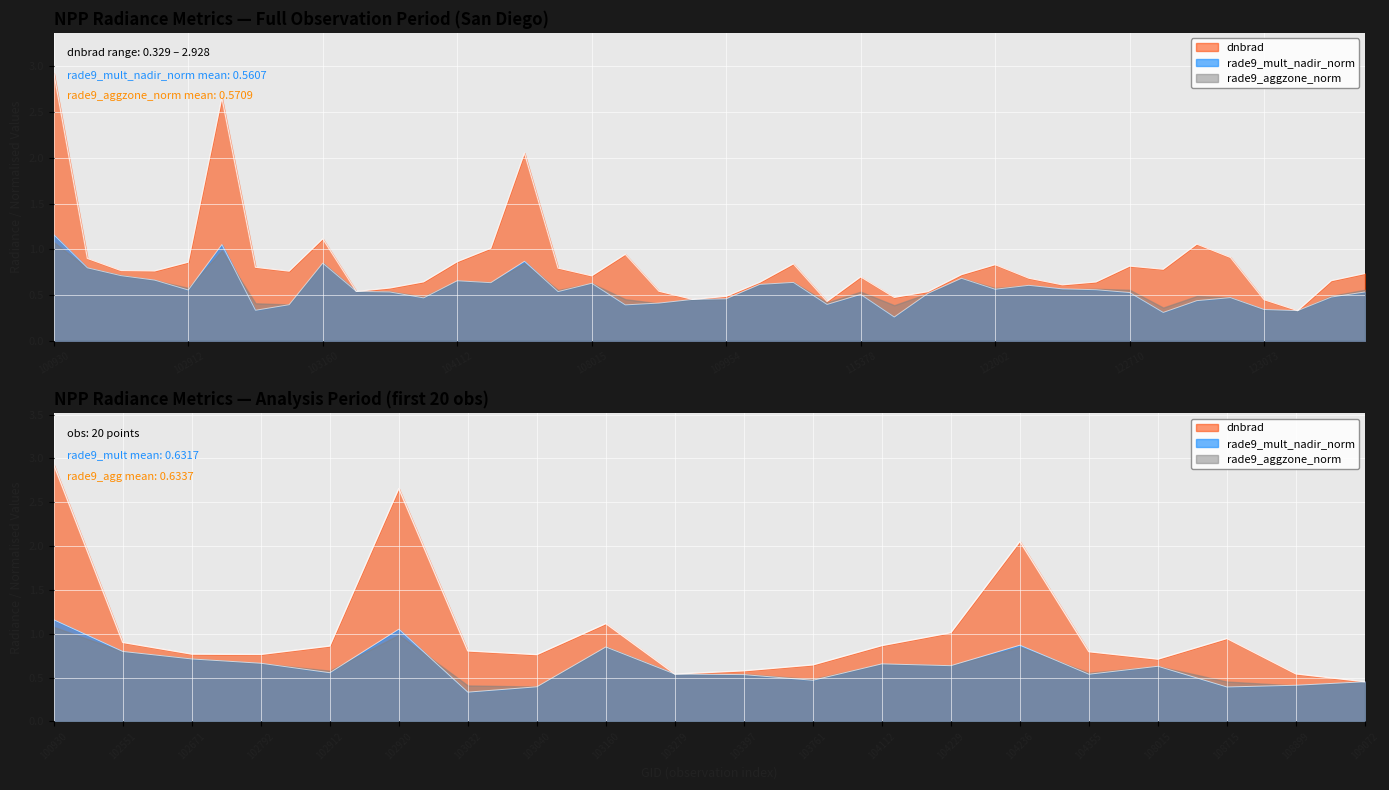

Where do dnbrad and rade9_mult_nadir_norm first cross each other?

36 and 37